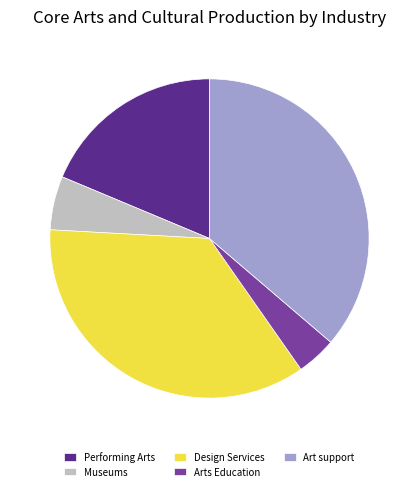

Which category has the smallest portion of the pie?

Arts Education